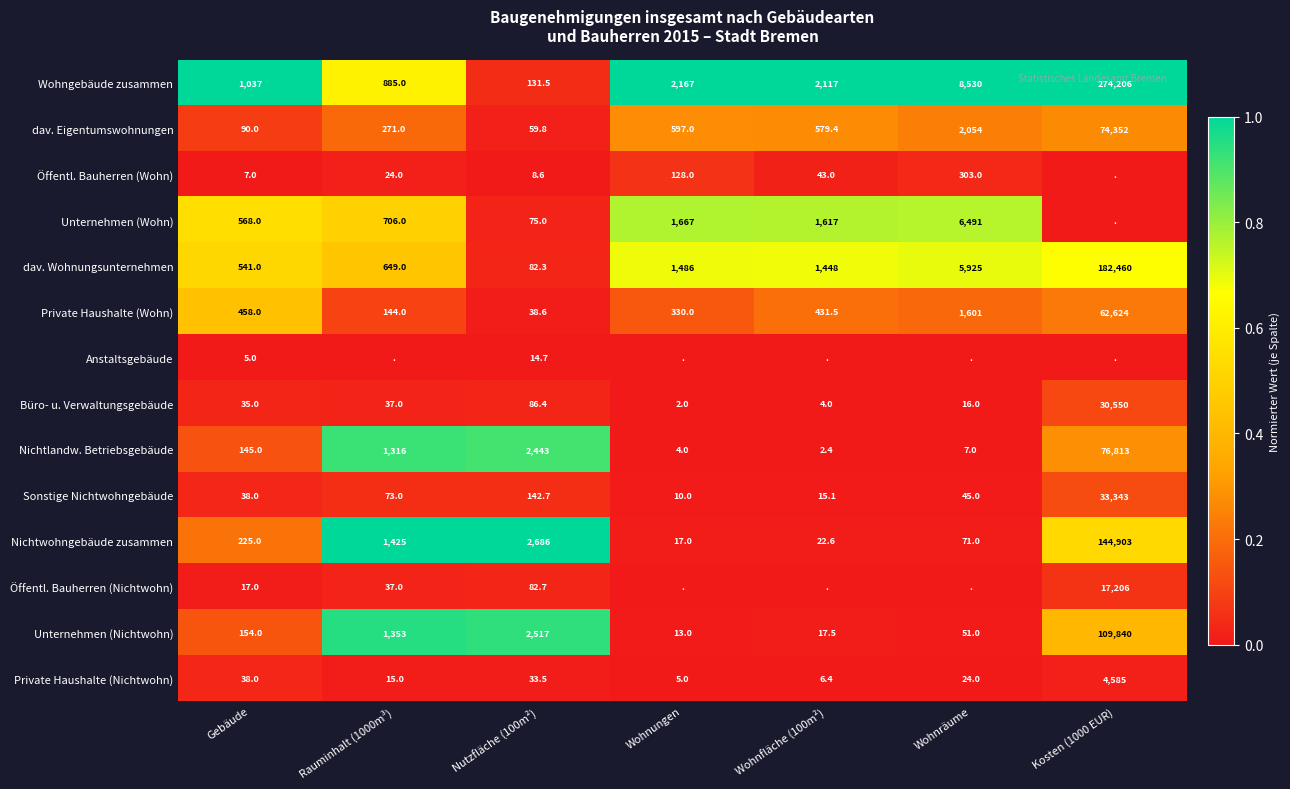

What is the spread (max minus min) of values at Gebäude?

1032.0